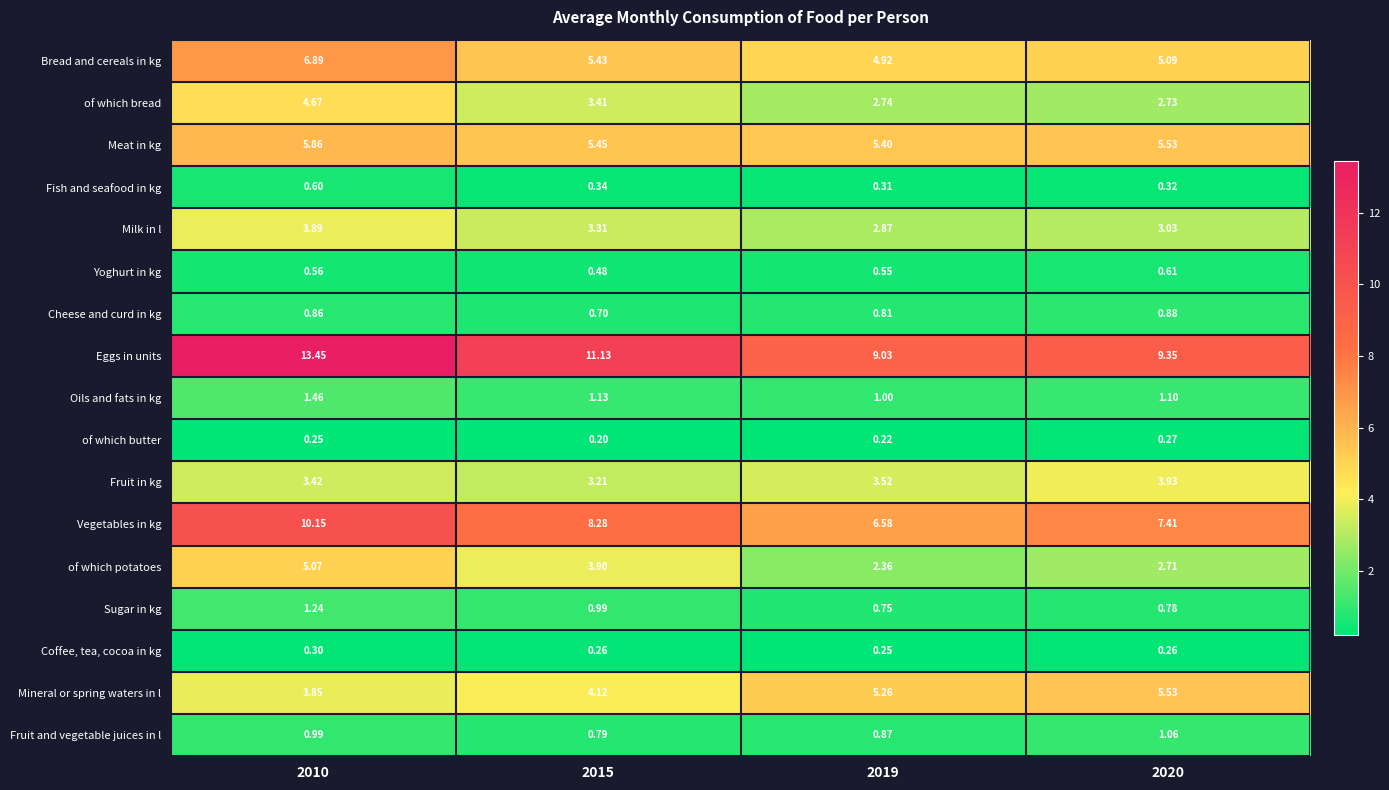

Which series has the largest total across all categories?

Eggs in units